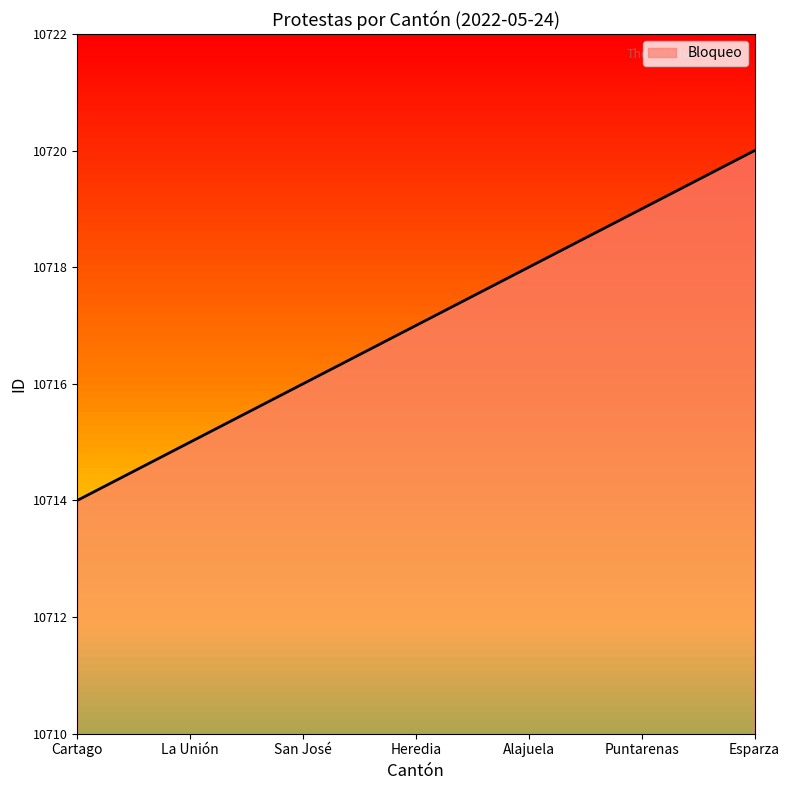

What is the average value?

10717